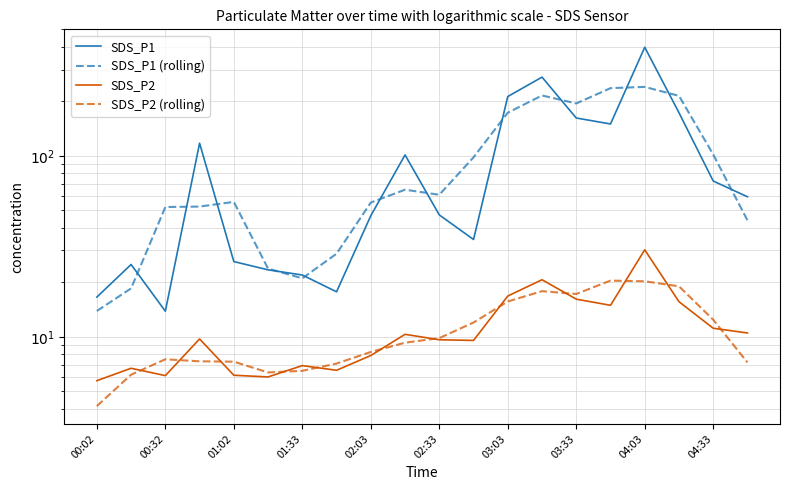

What is the greatest value displayed?

398.4